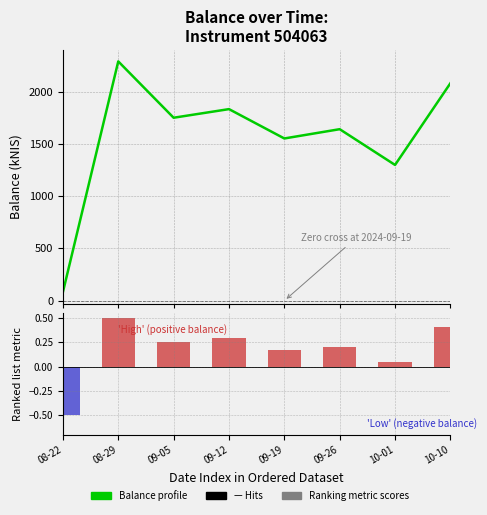

Reading left to right, what are all the values shown in this chart?

Balance profile: 82.1	2288.9	1750.0	1832.4	1551.7	1640.5	1298.5	2080.2
Ranking metric scores: -0.5	0.5	0.3	0.3	0.2	0.2	0.1	0.4